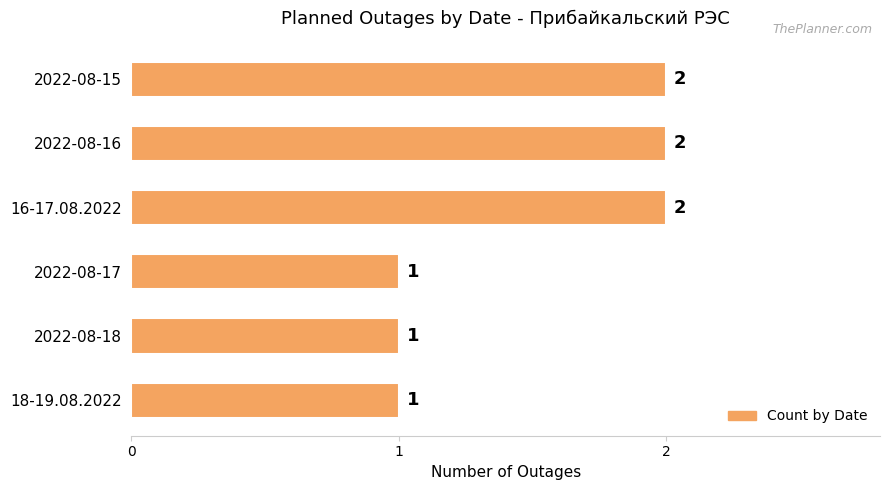

Does the chart contain stacked bars?

No